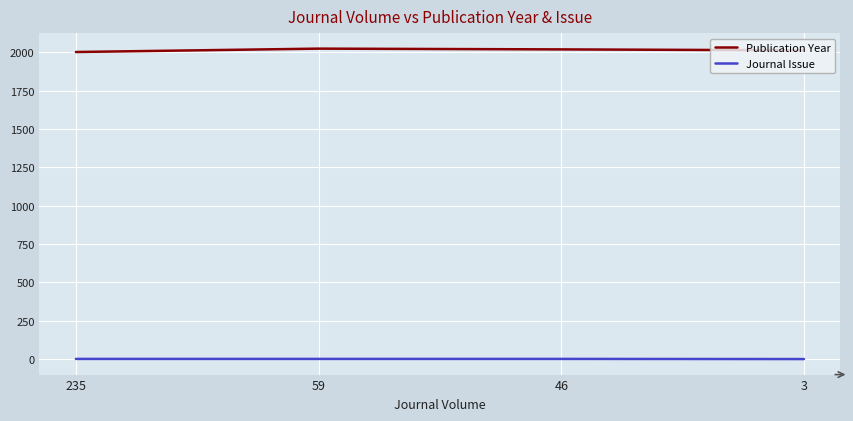

Rank the series by their average value, from highest to lowest.

Publication Year, Journal Issue